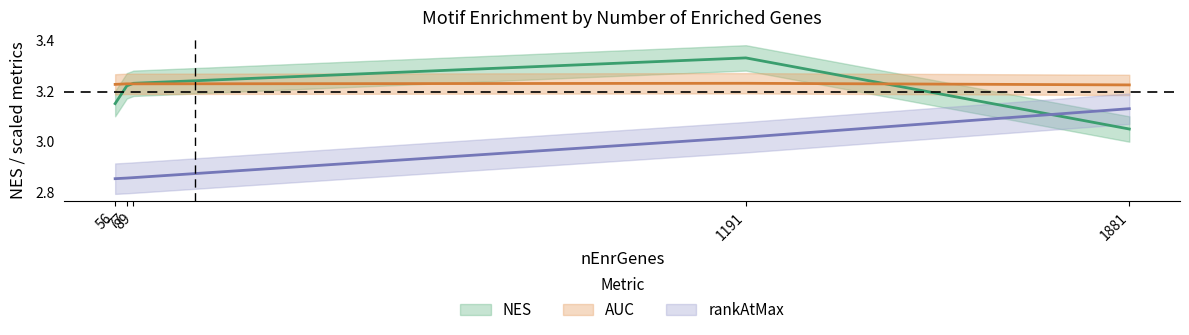

The NES series shows 1.5 at 77. True or false?

False